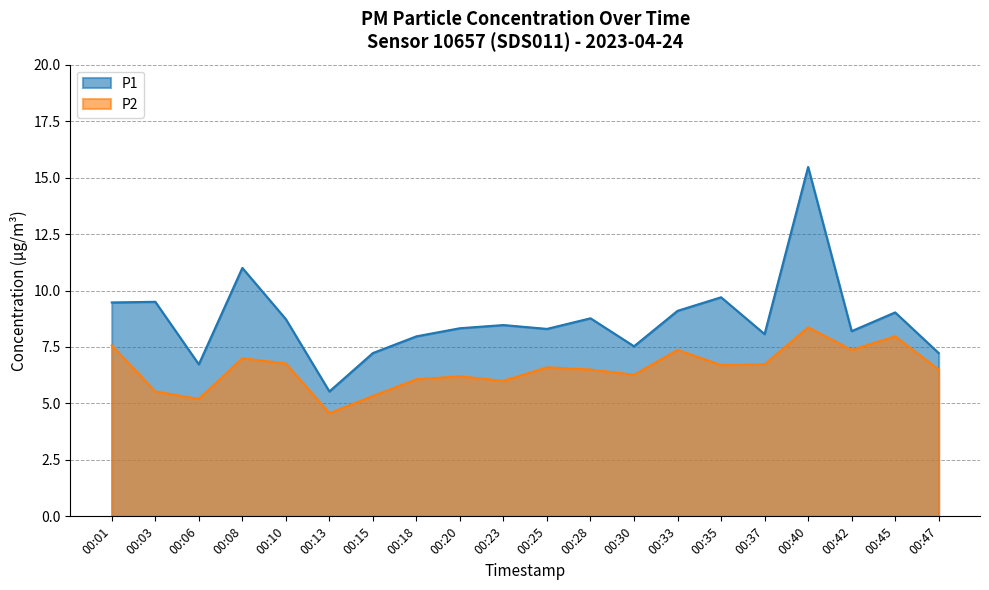

What are all the series names shown in the legend?

P1, P2